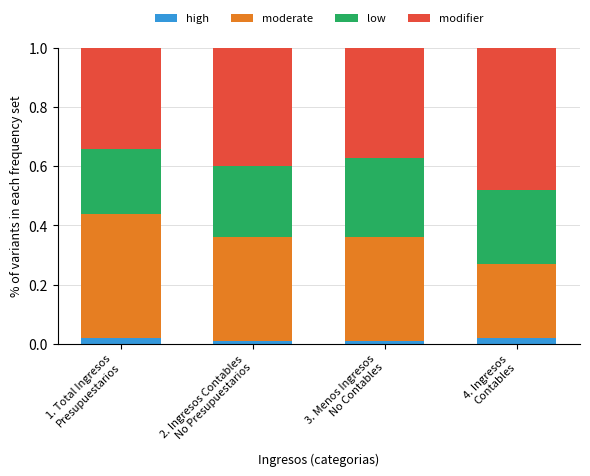

How many high values are between 0 and 1?

4